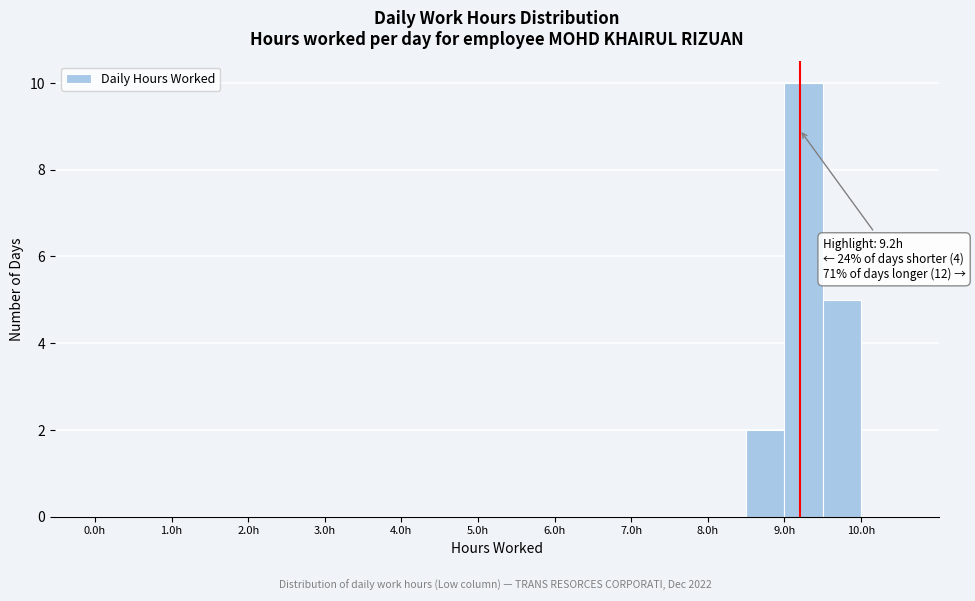

Which range on the x-axis has the tallest bar?

9.0 to 9.5